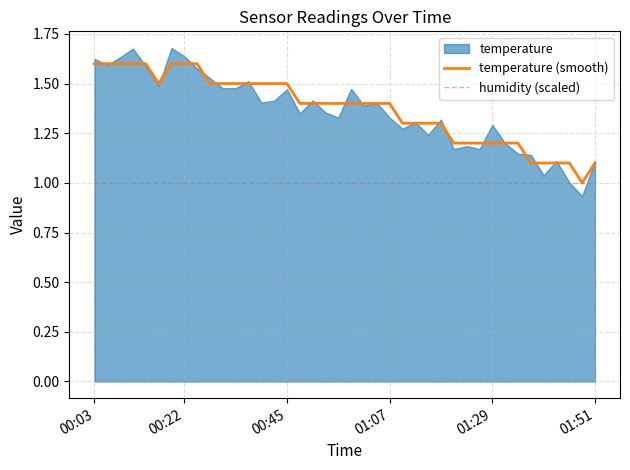

What is the minimum value for temperature (smooth)?

1.0